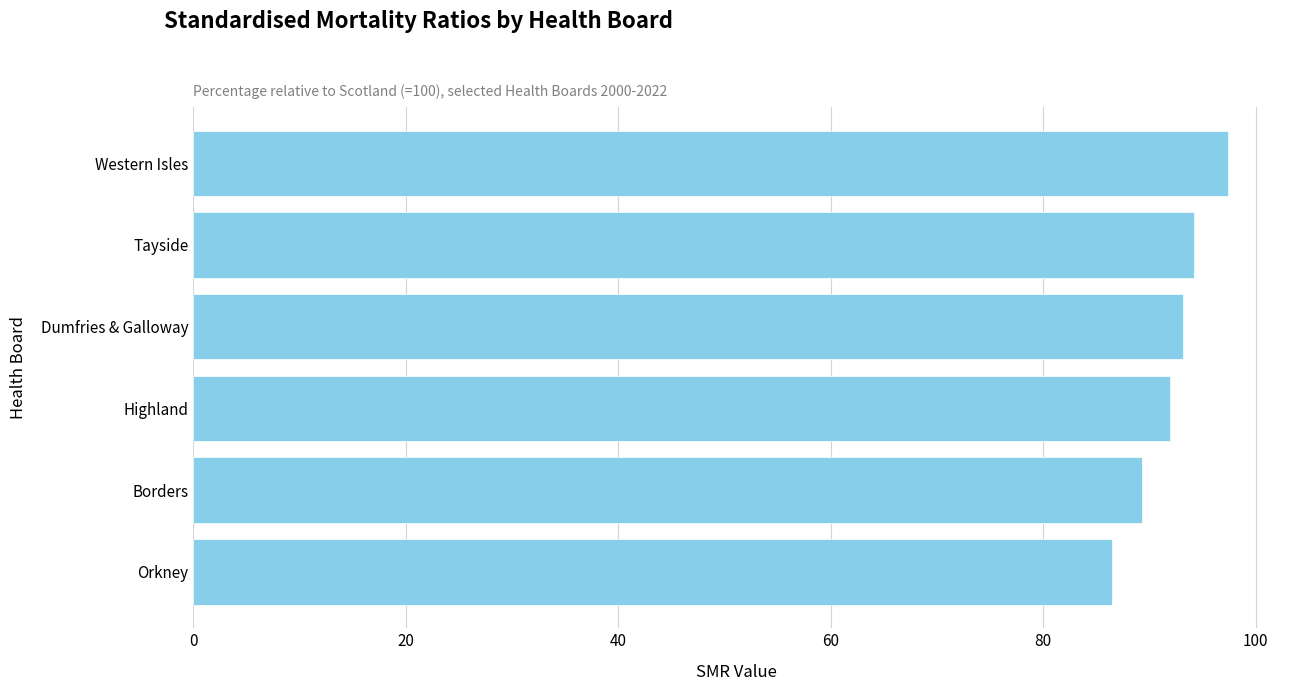

How many bars are there in total?

6